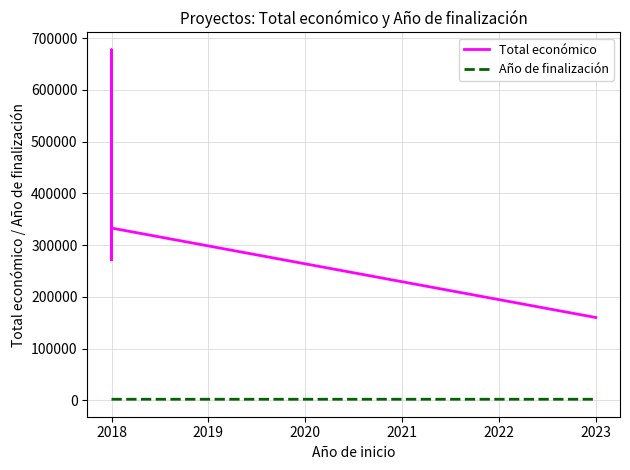

Which series changed the most between 2017 and 2019?

Total económico